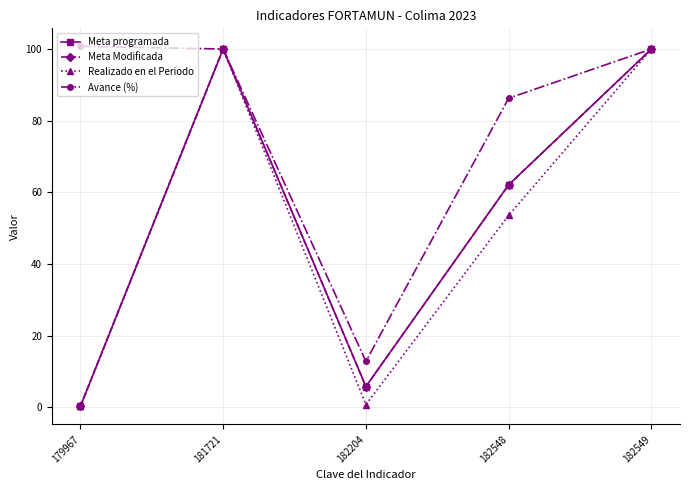

True or false: Meta Modificada and Avance (%) intersect in this chart.

False